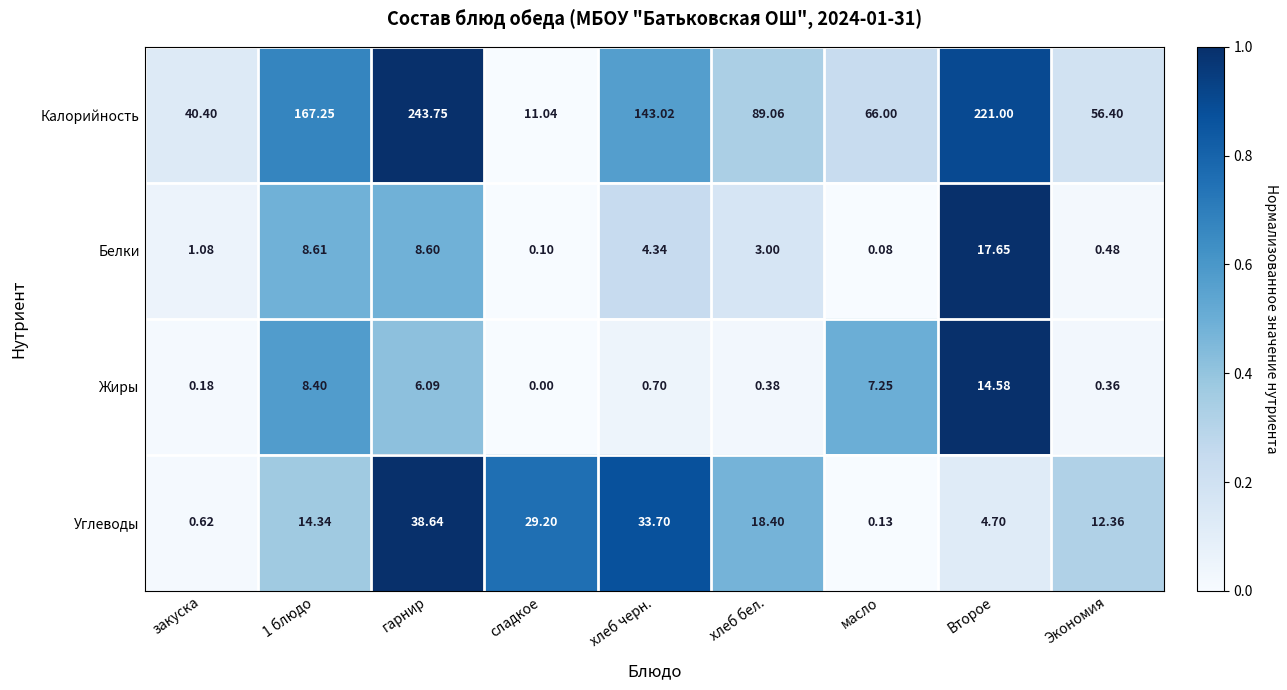

Which series changed the most between 1 блюдо and хлеб бел.?

Калорийность